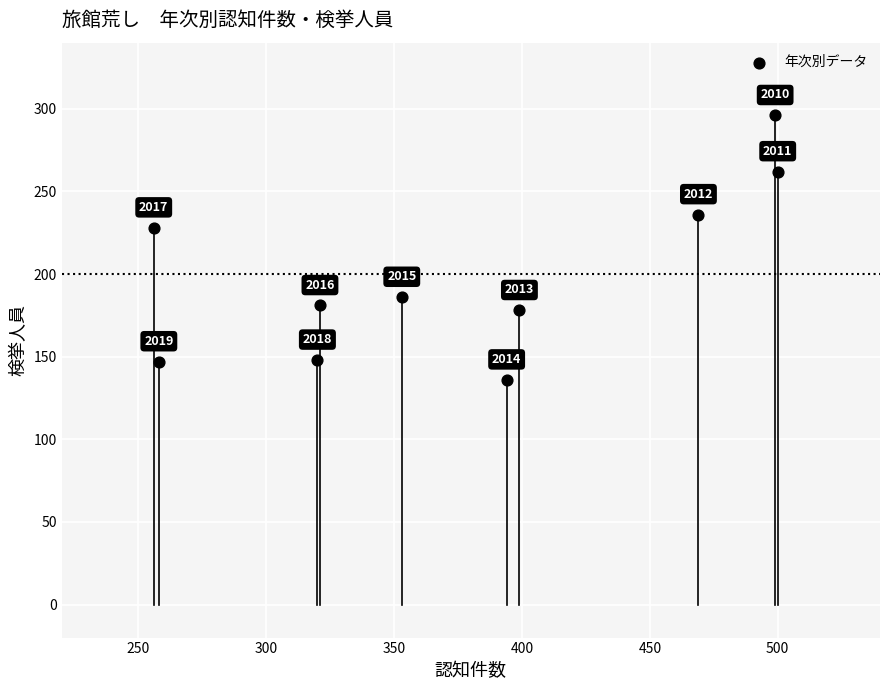

What is the average Y value?

200